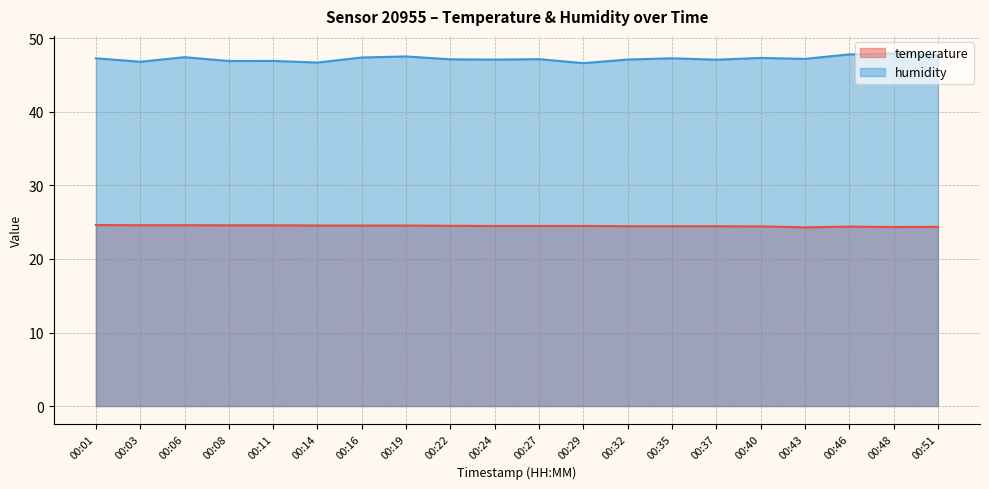

True or false: humidity has a value of 47.8 at 00:46.

True